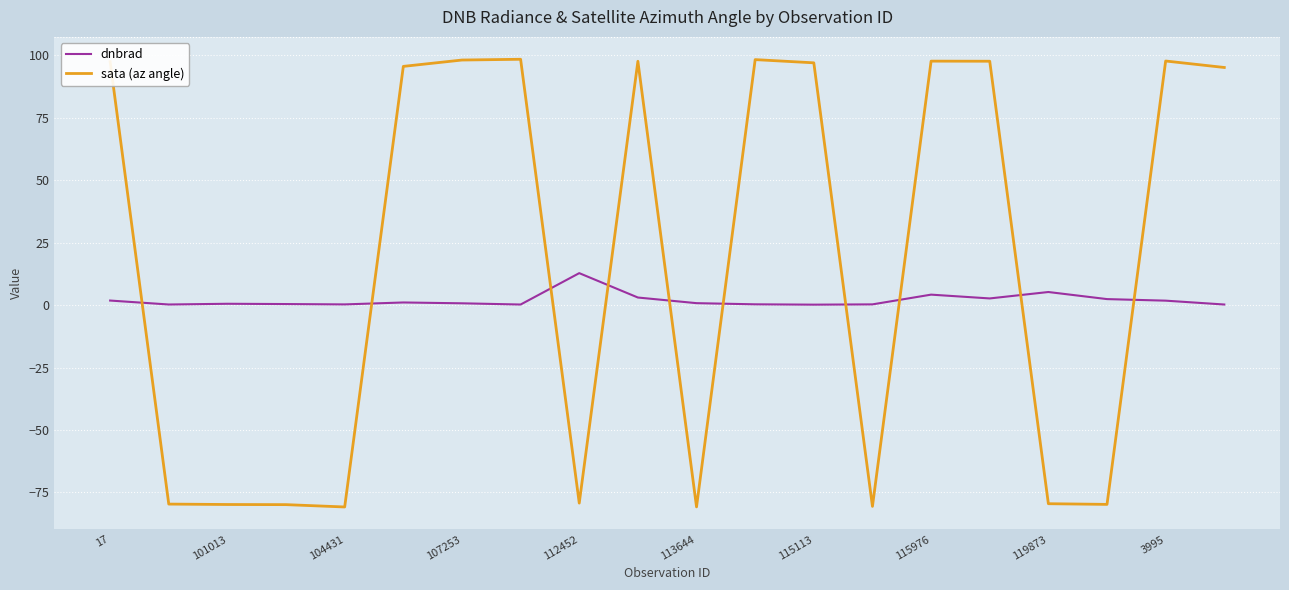

True or false: sata (az angle) and dnbrad intersect in this chart.

True